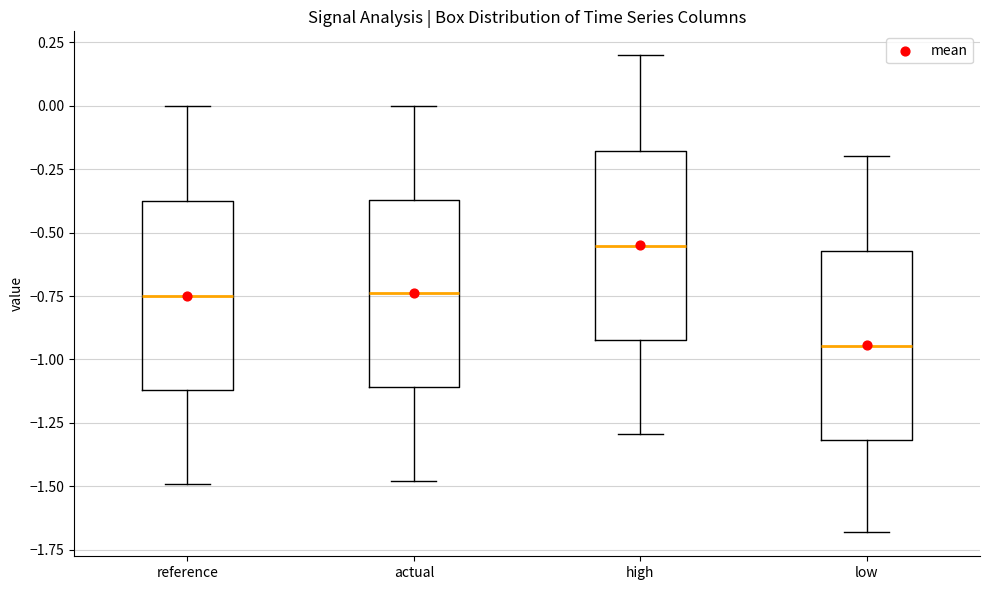

Reading left to right, read every box against the y-axis: the position of its median line, the range the box covers, and the ends of its whiskers. The values are not printed on the chart, so give them approximately, as read against the axis.

reference: median -0.75, box -1.10 to -0.40, whiskers -1.50 to 0.00
actual: median -0.75, box -1.10 to -0.35, whiskers -1.50 to 0.00
high: median -0.55, box -0.95 to -0.20, whiskers -1.30 to 0.20
low: median -0.95, box -1.30 to -0.55, whiskers -1.70 to -0.20